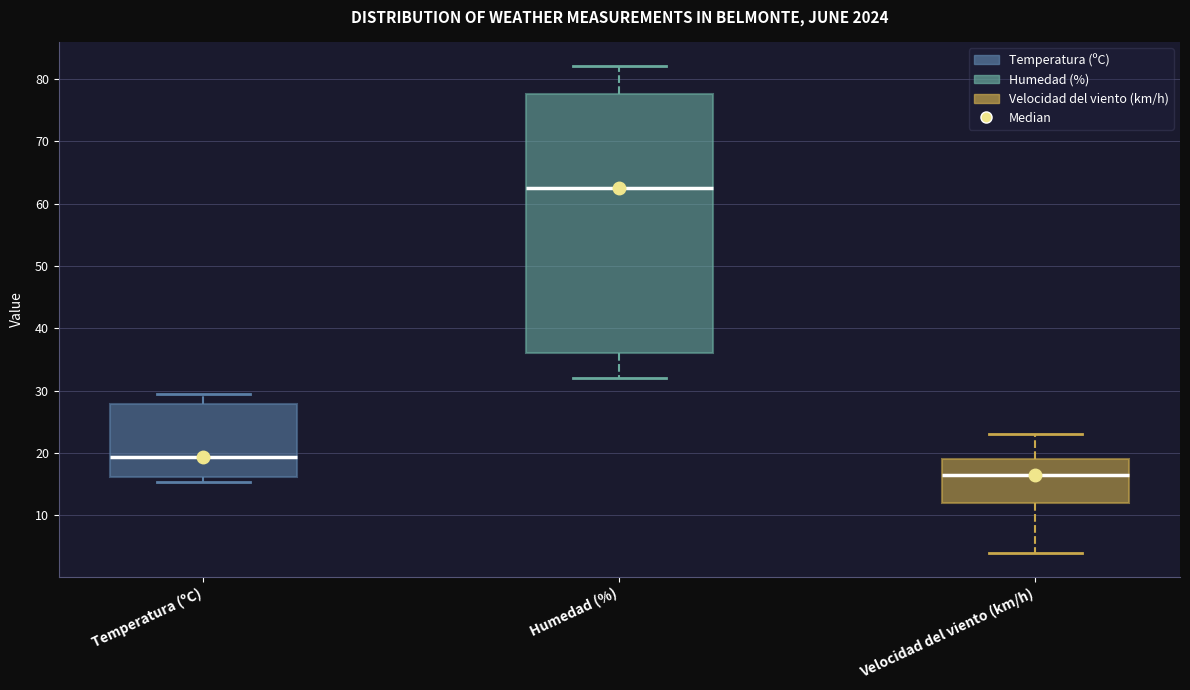

Comparing the boxes themselves (not the whiskers), which one is the tallest?

Humedad (%)